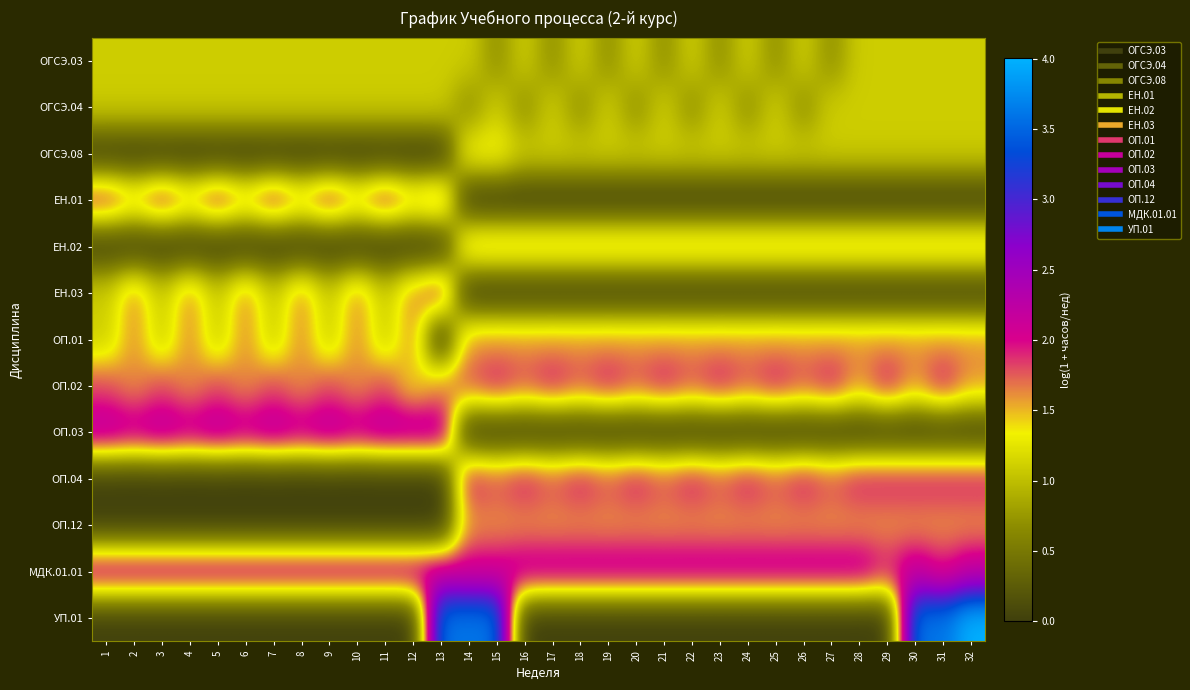

Reading left to right, list all the values displayed in this chart.

ОГСЭ.03: 1=1.1	2=1.1	3=1.1	4=1.1	5=1.1	6=1.1	7=1.1	8=1.1	9=1.1	10=1.1	11=1.1	12=1.1	13=1.1	14=1.1	15=0.7	16=1.1	17=0.7	18=1.1	19=0.7	20=1.1	21=0.7	22=1.1	23=0.7	24=1.1	25=0.7	26=1.1	27=0.7	28=1.1	29=1.1	30=1.1	31=1.1	32=1.1
ОГСЭ.04: 1=1.1	2=1.1	3=1.1	4=1.1	5=1.1	6=1.1	7=1.1	8=1.1	9=1.1	10=1.1	11=1.1	12=1.1	13=1.1	14=0.7	15=1.1	16=0.7	17=1.1	18=0.7	19=1.1	20=0.7	21=1.1	22=0.7	23=1.1	24=0.7	25=1.1	26=0.7	27=1.1	28=1.1	29=1.1	30=1.1	31=1.1	32=1.1
ОГСЭ.08: 1=0.0	2=0.0	3=0.0	4=0.0	5=0.0	6=0.0	7=0.0	8=0.0	9=0.0	10=0.0	11=0.0	12=0.0	13=0.0	14=1.4	15=1.4	16=1.1	17=1.1	18=1.1	19=1.1	20=1.1	21=1.1	22=1.1	23=1.1	24=1.1	25=1.1	26=1.1	27=1.1	28=1.1	29=1.1	30=1.1	31=1.1	32=1.1
ЕН.01: 1=1.9	2=1.6	3=1.9	4=1.6	5=1.9	6=1.6	7=1.9	8=1.6	9=1.9	10=1.6	11=1.9	12=1.6	13=1.8	14=0.0	15=0.0	16=0.0	17=0.0	18=0.0	19=0.0	20=0.0	21=0.0	22=0.0	23=0.0	24=0.0	25=0.0	26=0.0	27=0.0	28=0.0	29=0.0	30=0.0	31=0.0	32=0.0
ЕН.02: 1=0.0	2=0.0	3=0.0	4=0.0	5=0.0	6=0.0	7=0.0	8=0.0	9=0.0	10=0.0	11=0.0	12=0.0	13=0.0	14=1.6	15=1.6	16=1.6	17=1.6	18=1.6	19=1.6	20=1.6	21=1.6	22=1.6	23=1.6	24=1.6	25=1.6	26=1.6	27=1.6	28=1.6	29=1.6	30=1.6	31=1.6	32=1.6
ЕН.03: 1=1.1	2=1.6	3=1.1	4=1.6	5=1.1	6=1.6	7=1.1	8=1.6	9=1.1	10=1.6	11=1.1	12=1.6	13=1.9	14=0.0	15=0.0	16=0.0	17=0.0	18=0.0	19=0.0	20=0.0	21=0.0	22=0.0	23=0.0	24=0.0	25=0.0	26=0.0	27=0.0	28=0.0	29=0.0	30=0.0	31=0.0	32=0.0
ОП.01: 1=1.1	2=1.6	3=1.1	4=1.6	5=1.1	6=1.6	7=1.1	8=1.6	9=1.1	10=1.6	11=1.1	12=1.6	13=0.0	14=1.6	15=1.6	16=1.6	17=1.6	18=1.6	19=1.6	20=1.6	21=1.6	22=1.6	23=1.6	24=1.6	25=1.6	26=1.6	27=1.6	28=1.6	29=1.6	30=1.6	31=1.6	32=1.6
ОП.02: 1=1.8	2=1.6	3=1.8	4=1.6	5=1.8	6=1.6	7=1.8	8=1.6	9=1.8	10=1.6	11=1.8	12=1.4	13=1.6	14=1.8	15=1.9	16=1.8	17=1.9	18=1.8	19=1.9	20=1.8	21=1.9	22=1.8	23=1.9	24=1.8	25=1.9	26=1.8	27=1.9	28=1.6	29=1.9	30=1.6	31=1.9	32=1.6
ОП.03: 1=2.3	2=2.2	3=2.3	4=2.2	5=2.3	6=2.2	7=2.3	8=2.2	9=2.3	10=2.2	11=2.3	12=2.3	13=2.3	14=0.0	15=0.0	16=0.0	17=0.0	18=0.0	19=0.0	20=0.0	21=0.0	22=0.0	23=0.0	24=0.0	25=0.0	26=0.0	27=0.0	28=0.0	29=0.0	30=0.0	31=0.0	32=0.0
ОП.04: 1=0.0	2=0.0	3=0.0	4=0.0	5=0.0	6=0.0	7=0.0	8=0.0	9=0.0	10=0.0	11=0.0	12=0.0	13=0.0	14=1.9	15=1.8	16=1.9	17=1.8	18=1.9	19=1.8	20=1.9	21=1.8	22=1.9	23=1.8	24=1.9	25=1.8	26=1.9	27=1.8	28=1.9	29=1.9	30=1.9	31=1.9	32=1.9
ОП.12: 1=0.0	2=0.0	3=0.0	4=0.0	5=0.0	6=0.0	7=0.0	8=0.0	9=0.0	10=0.0	11=0.0	12=0.0	13=0.0	14=1.6	15=1.6	16=1.6	17=1.6	18=1.6	19=1.6	20=1.6	21=1.6	22=1.6	23=1.6	24=1.6	25=1.6	26=1.6	27=1.6	28=1.6	29=1.6	30=1.6	31=1.6	32=1.6
МДК.01.01: 1=2.2	2=2.2	3=2.2	4=2.2	5=2.2	6=2.2	7=2.2	8=2.2	9=2.2	10=2.2	11=2.2	12=2.2	13=2.2	14=2.1	15=2.1	16=2.2	17=2.2	18=2.2	19=2.2	20=2.2	21=2.2	22=2.2	23=2.2	24=2.2	25=2.2	26=2.2	27=2.2	28=2.2	29=1.9	30=2.2	31=1.9	32=2.2
УП.01: 1=0.0	2=0.0	3=0.0	4=0.0	5=0.0	6=0.0	7=0.0	8=0.0	9=0.0	10=0.0	11=0.0	12=0.0	13=3.6	14=3.6	15=3.6	16=0.0	17=0.0	18=0.0	19=0.0	20=0.0	21=0.0	22=0.0	23=0.0	24=0.0	25=0.0	26=0.0	27=0.0	28=0.0	29=0.0	30=3.6	31=3.6	32=4.0